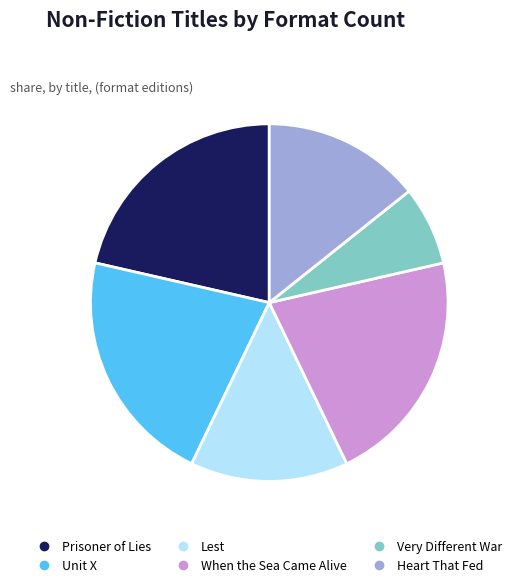

What is the ratio of the value at Heart That Fed to the value at When the Sea Came Alive?

0.7